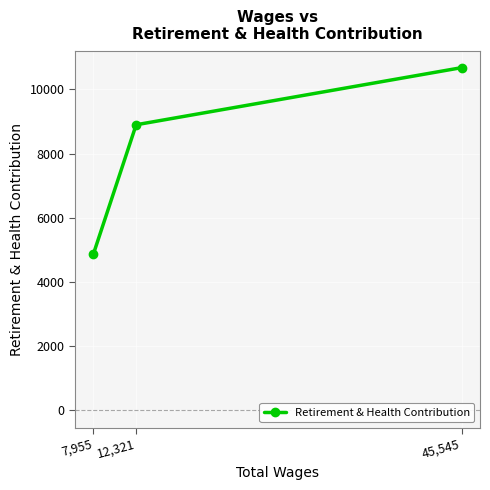

What is the change in value from 7,955 to 45,545?

+5810